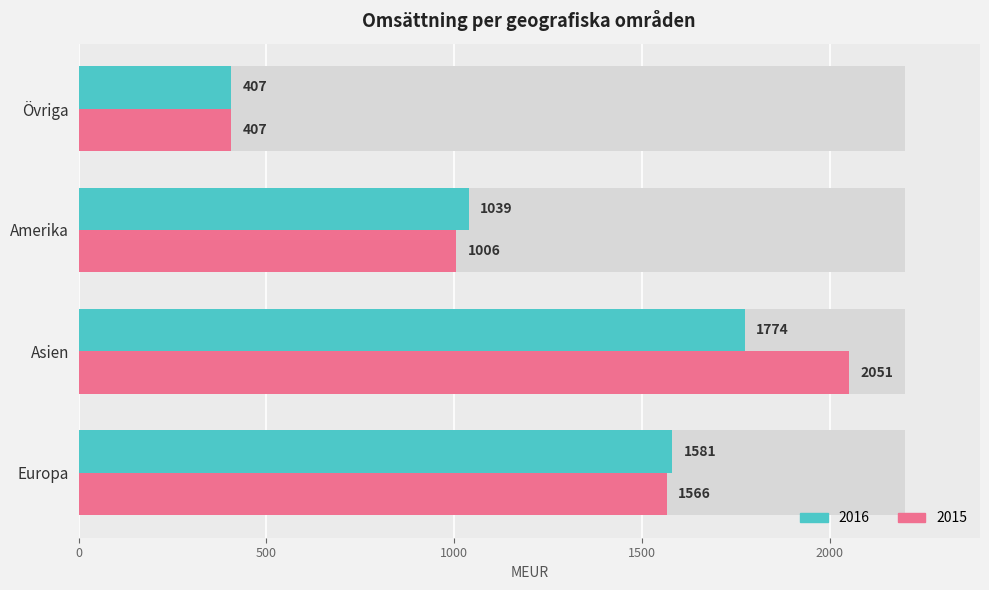

How many values in the 2016 series exceed 1581?

1